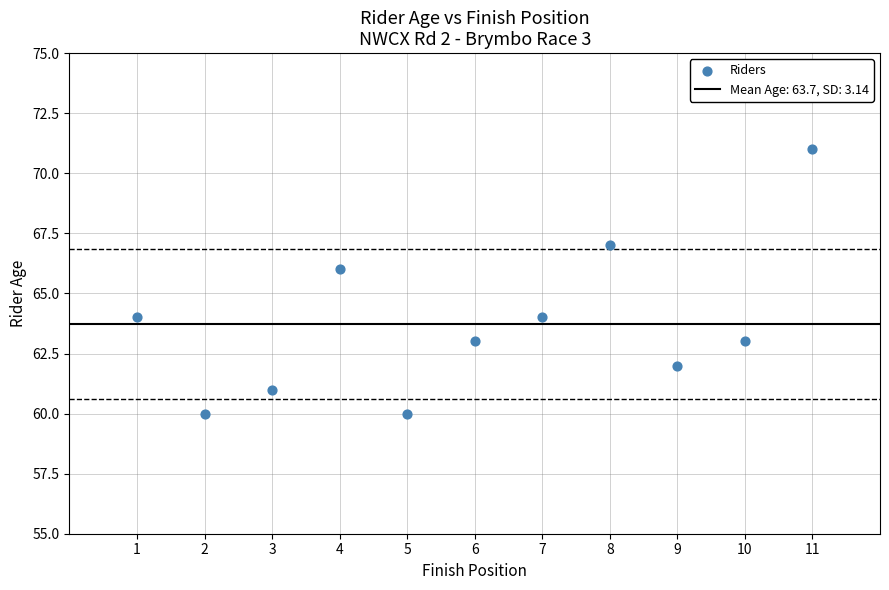

What is the average Y value?

64